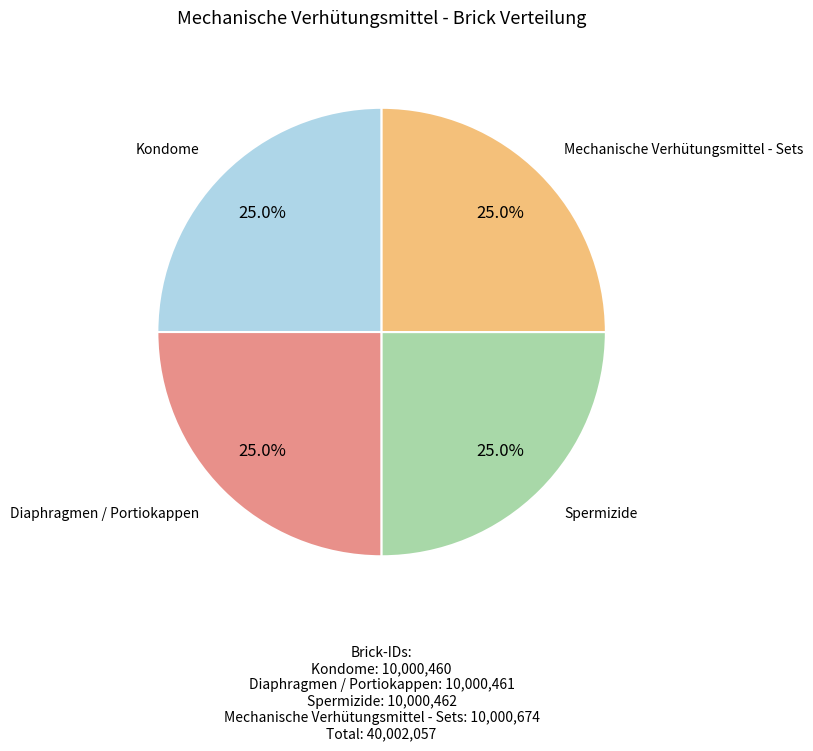

How many segments does this pie chart have?

4